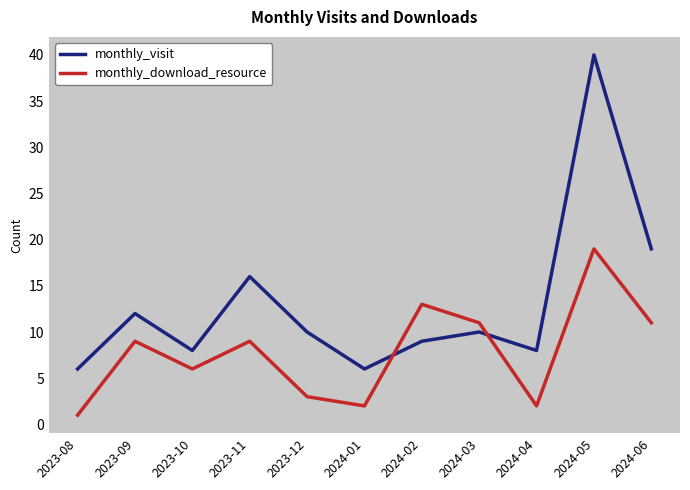

Is the value of monthly_visit at 2023-11 greater than the value of monthly_download_resource at 2023-10?

Yes